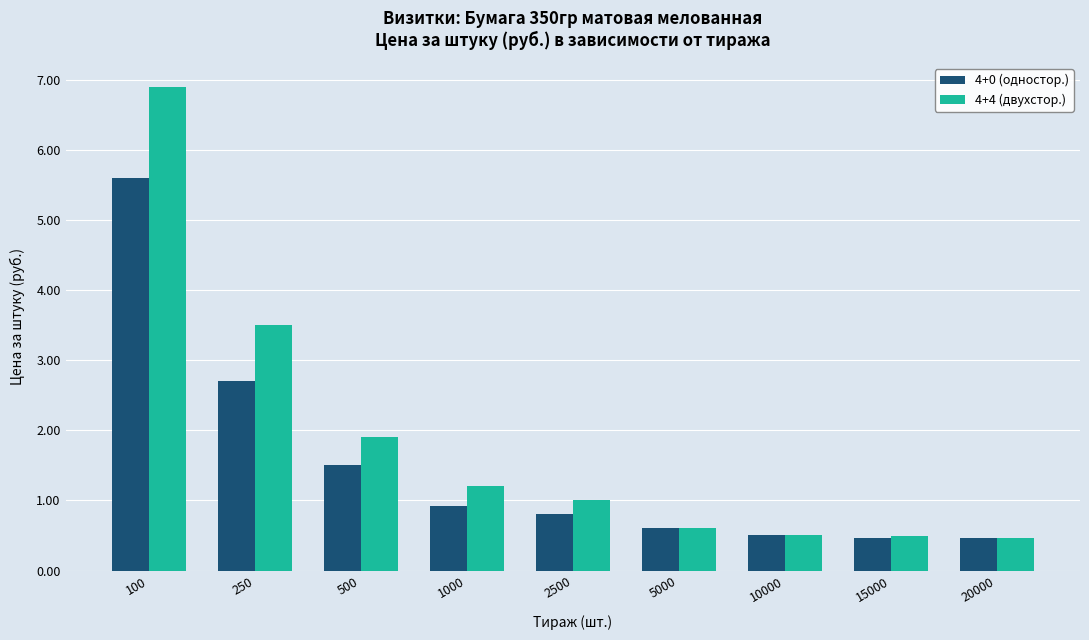

Reading left to right, list all the values displayed in this chart.

4+0 (одностор.): 100=5.6	250=2.7	500=1.5	1000=0.9	2500=0.8	5000=0.6	10000=0.5	15000=0.5	20000=0.5
4+4 (двухстор.): 100=6.9	250=3.5	500=1.9	1000=1.2	2500=1.0	5000=0.6	10000=0.5	15000=0.5	20000=0.5